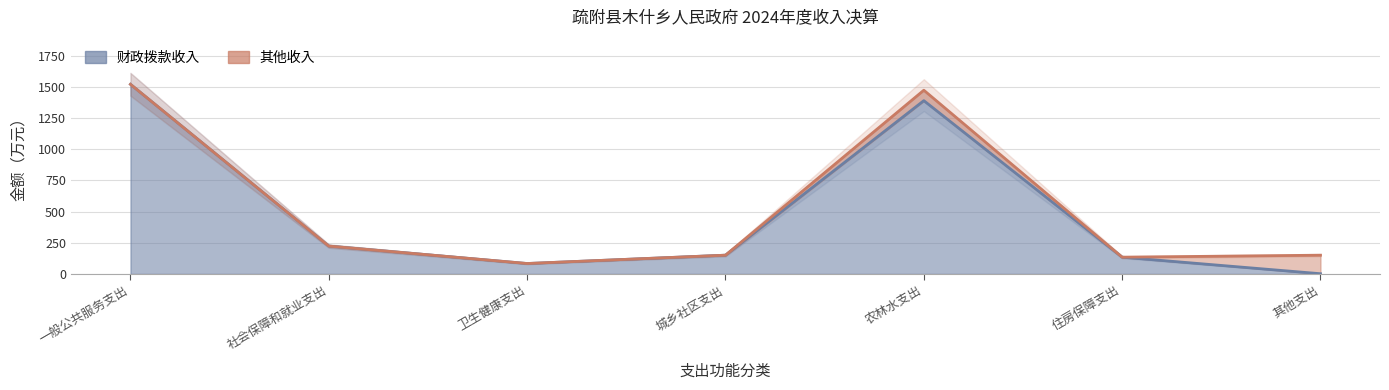

Does the chart display data point markers on the line(s)?

No